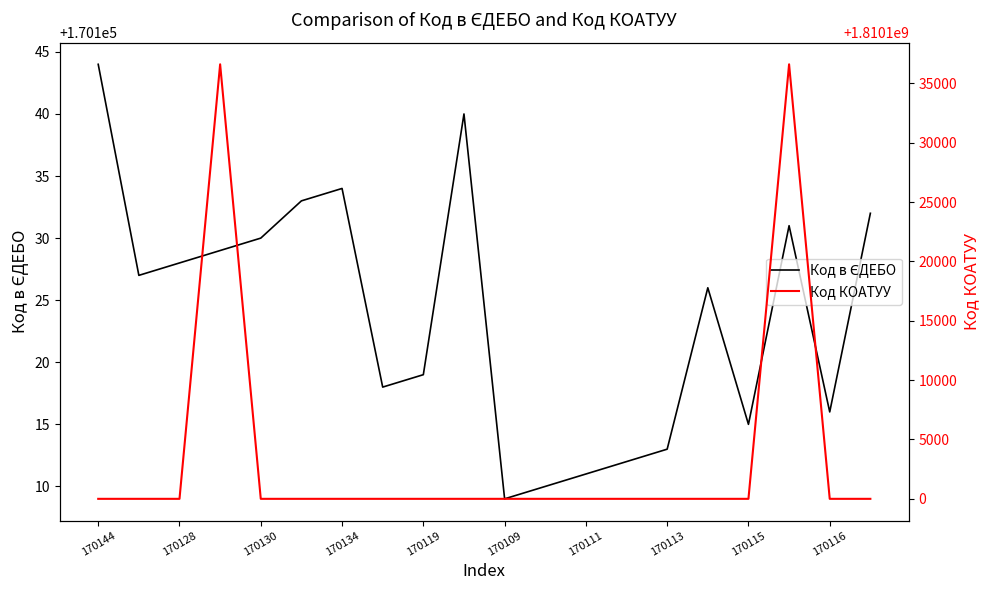

Is the value of Код в ЄДЕБО at 170130 greater than the value of Код КОАТУУ at 15?

No